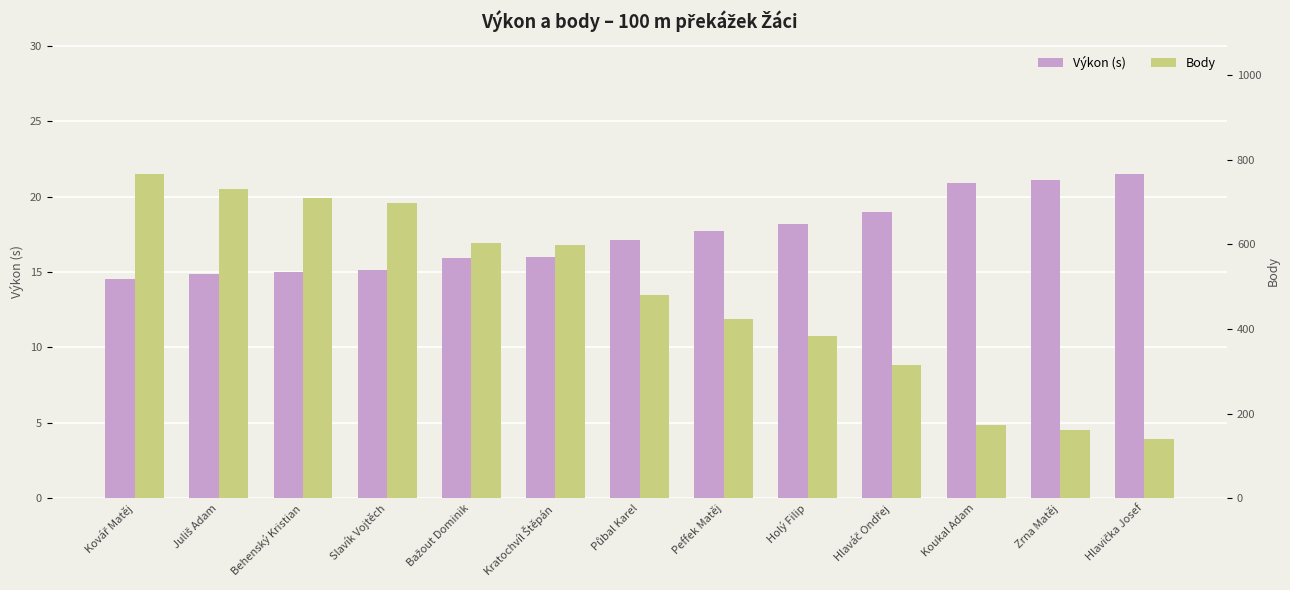

Where does the Body series first go above 480?

Kovář Matěj